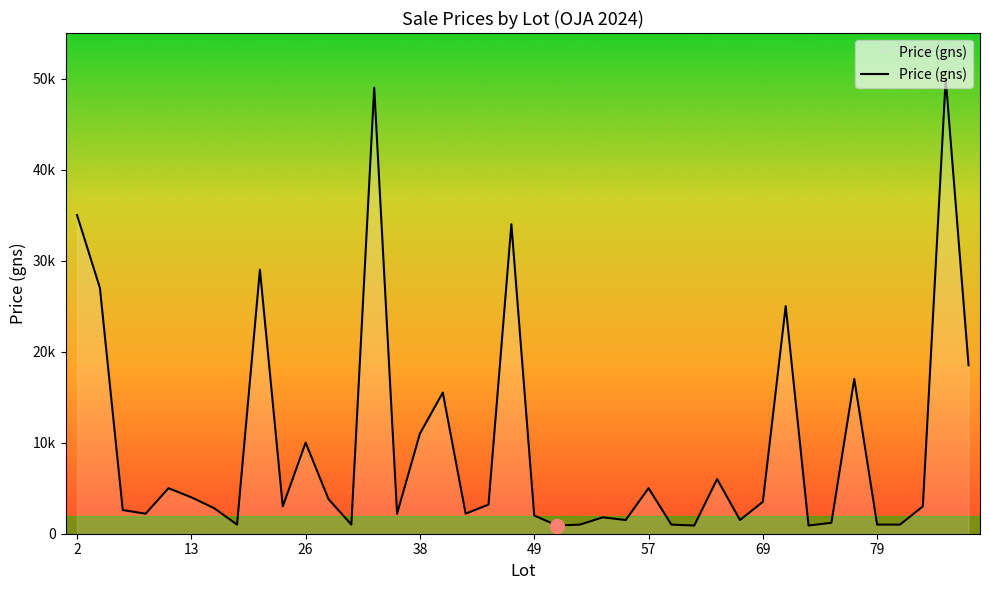

Reading left to right, transcribe all the data shown in this chart.

35000	27000	2600	2200	5000	4000	2800	1000	29000	3000	10000	3800	1000	49000	2200	11000	15500	2200	3200	34000	2000	900	1000	1800	1500	5000	1000	900	6000	1500	3500	25000	900	1200	17000	1000	1000	3000	50000	18500